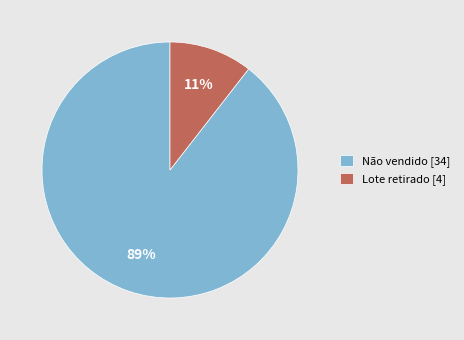

How many segments does this pie chart have?

2